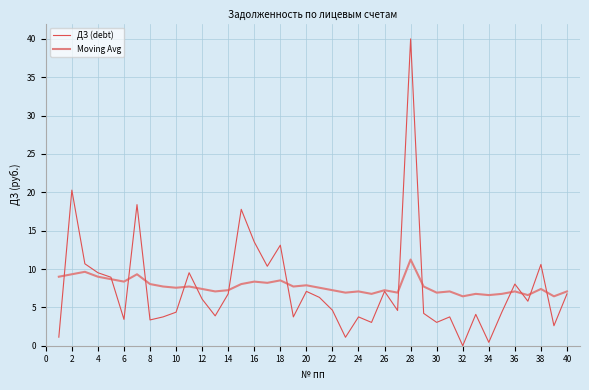

Rank the series by their maximum value, from highest to lowest.

ДЗ (debt), Moving Avg